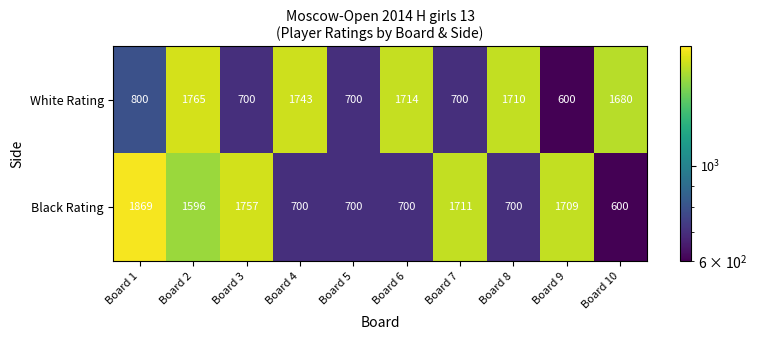

Rank the series by their maximum value, from lowest to highest.

White Rating, Black Rating